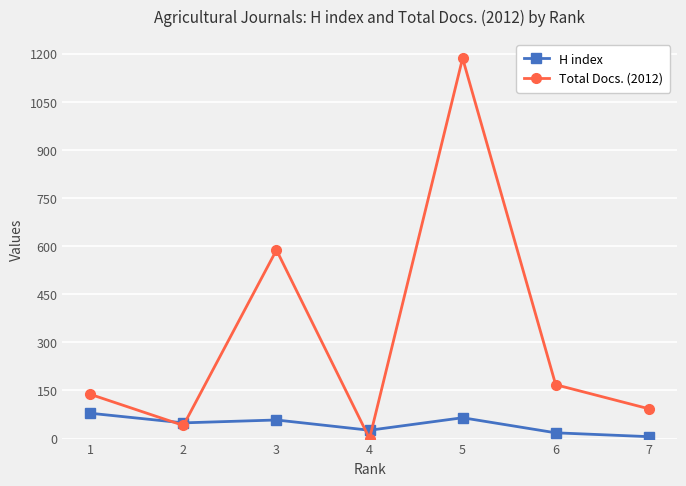

What is the spread (max minus min) of values at 5?

1121